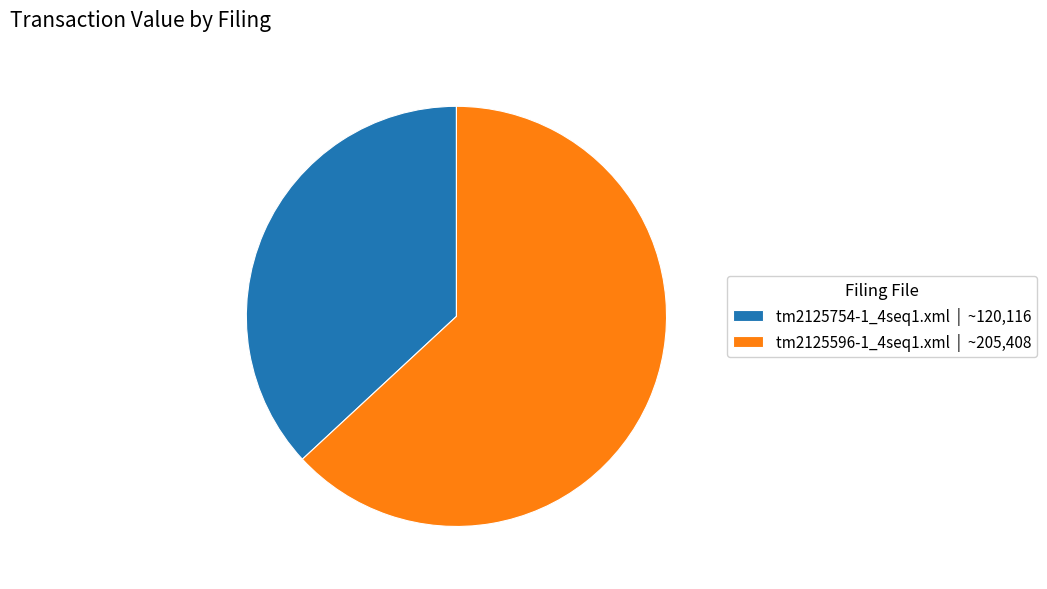

Count the number of slices in the pie.

2